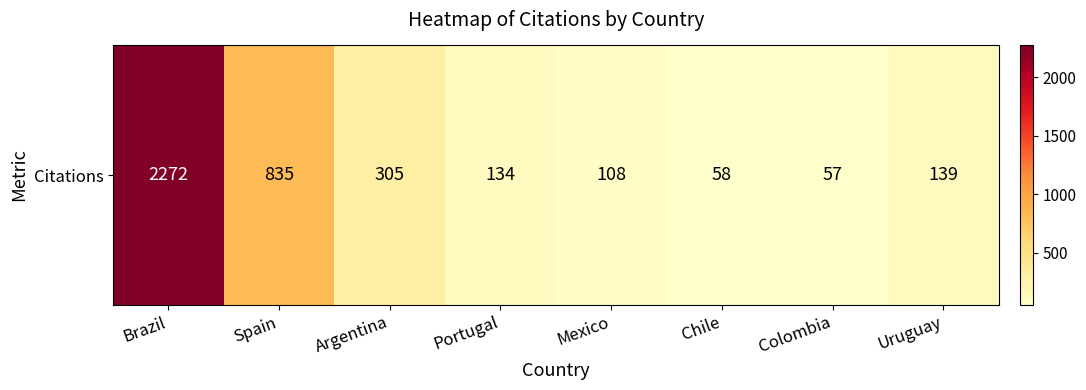

At which label is the value closest to 1164?

Spain